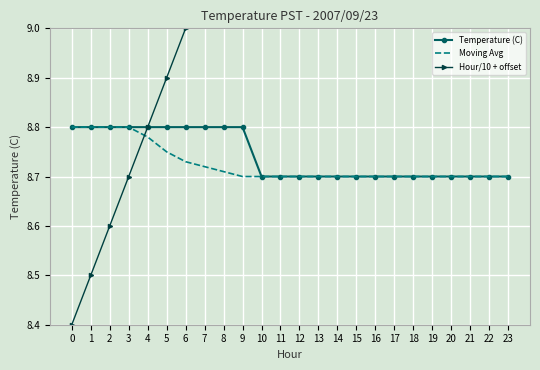

The value of Temperature (C) at 5 is 2.6. True or false?

False